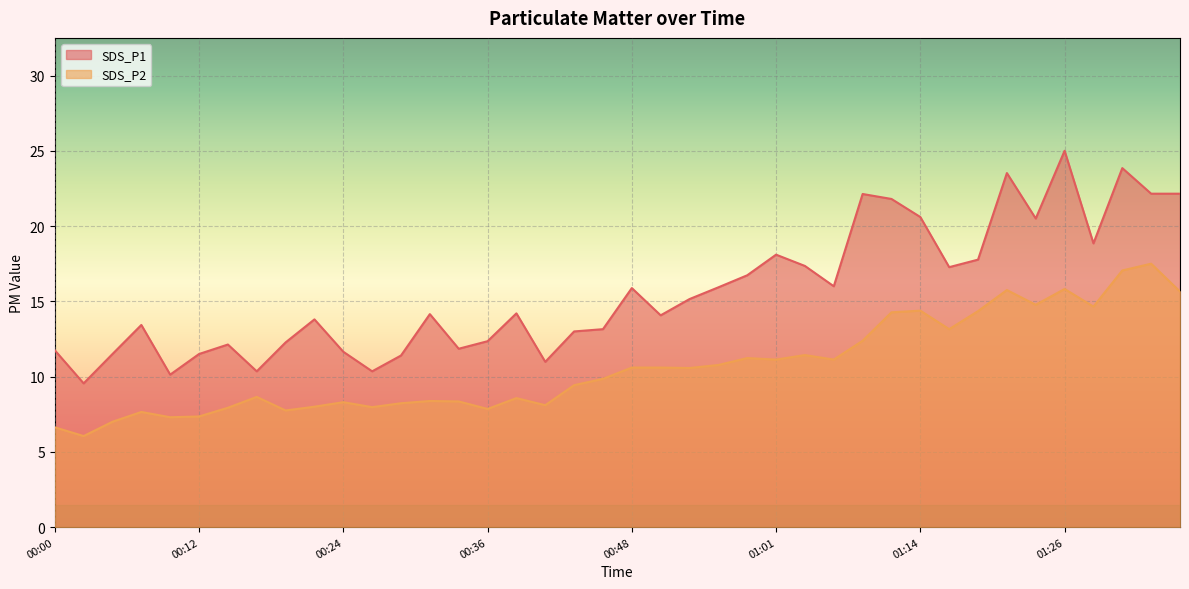

True or false: SDS_P1 and SDS_P2 intersect in this chart.

False